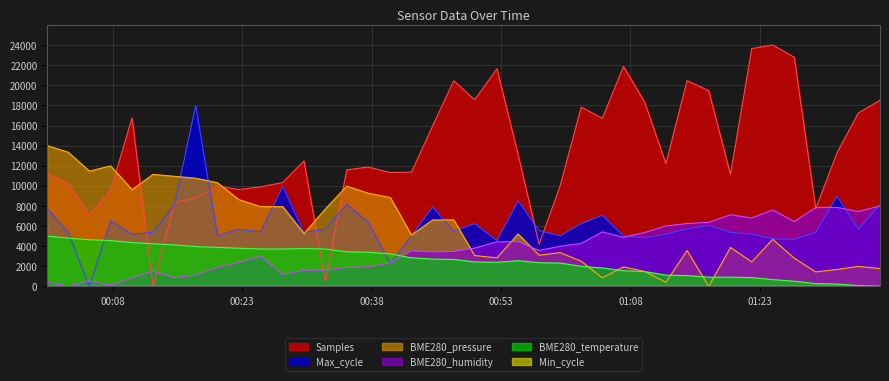

What is the difference between the second highest and second lowest values in the BME280_humidity series?

7741.9